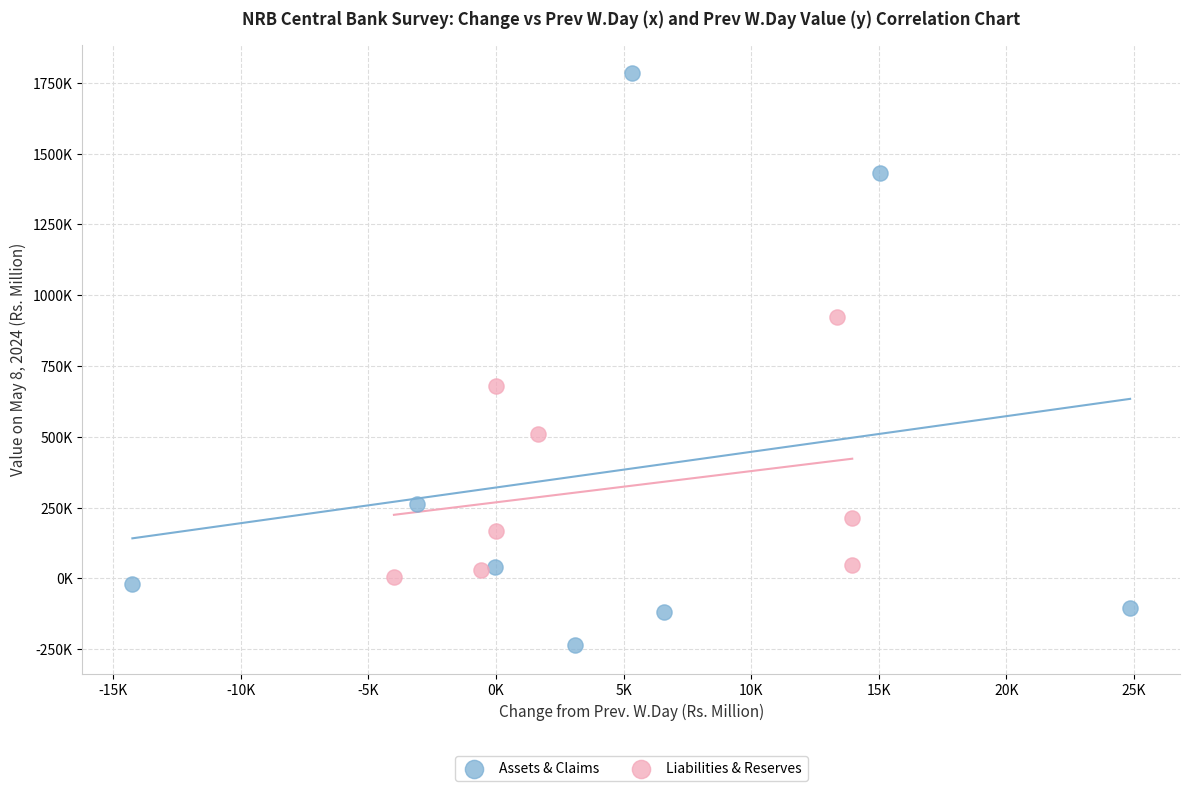

What are all the series names shown in the legend?

Assets & Claims, Liabilities & Reserves